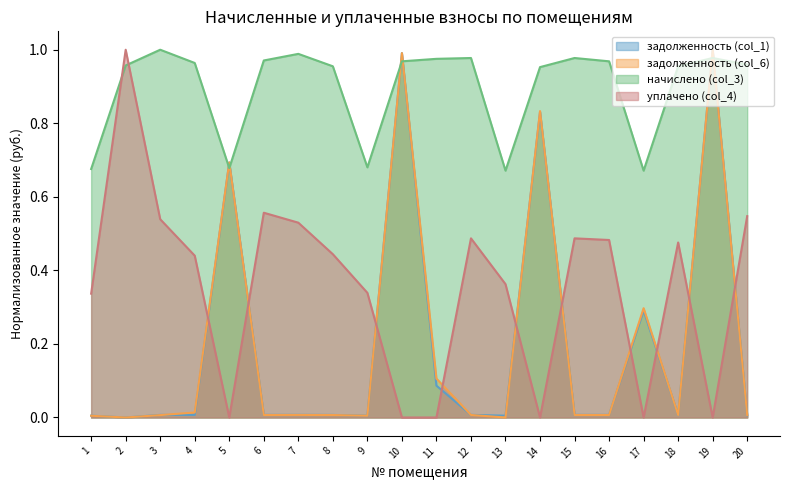

At 14, list the series in order from smallest to largest.

уплачено (col_4), задолженность (col_1), задолженность (col_6), начислено (col_3)